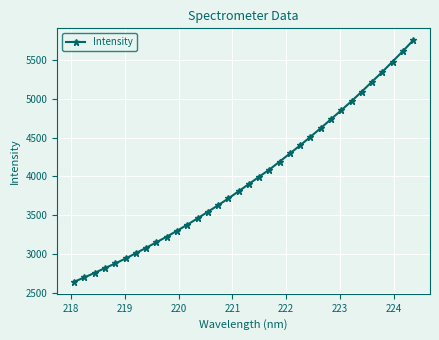

What is the value of the 6th point from the left?

2940.1